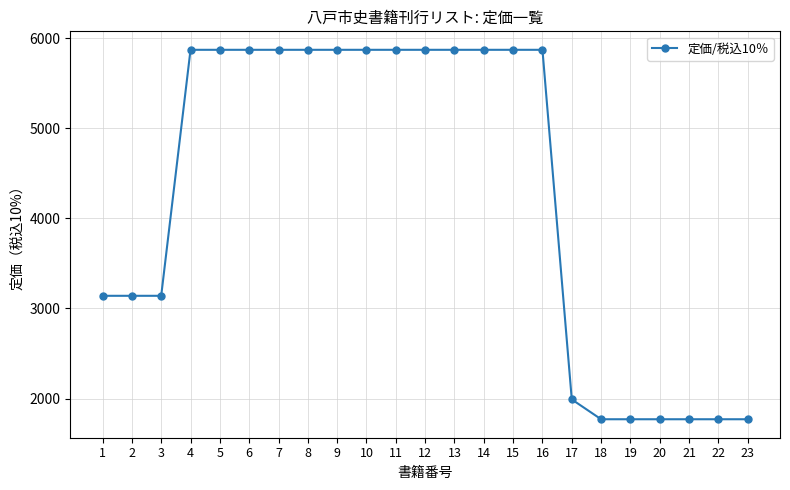

How many categories are shown in the chart?

23